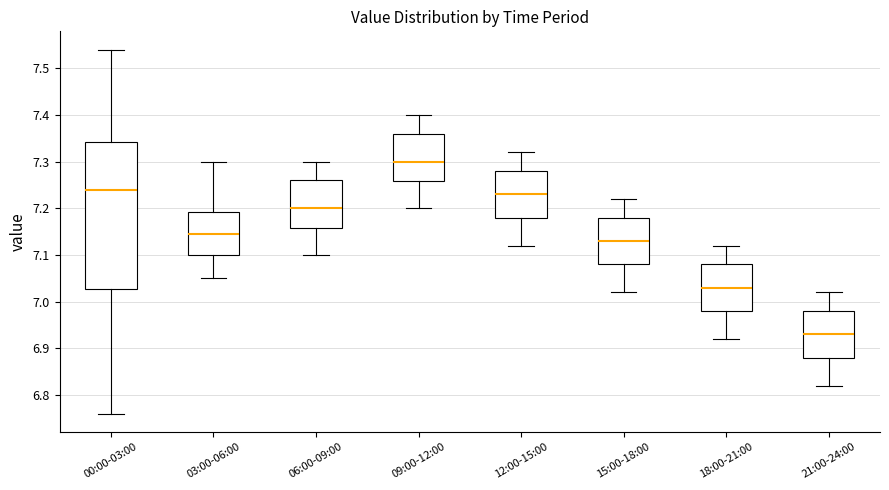

Which box has the lowest median line?

21:00-24:00